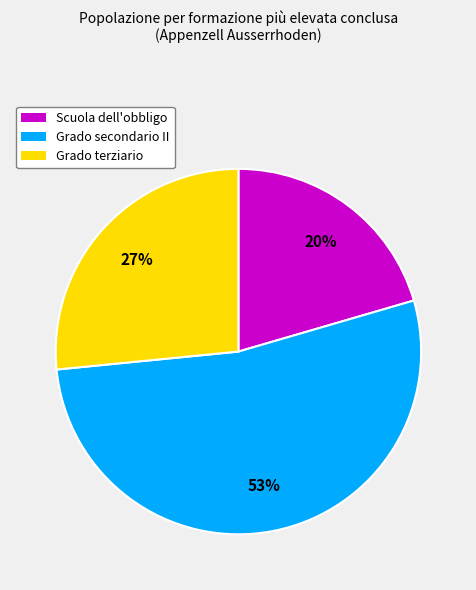

To the nearest percent, what is the average slice percentage?

33%